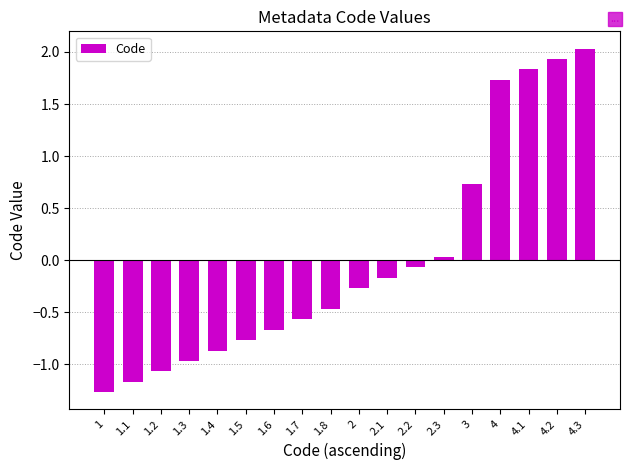

Are the bars horizontal?

No